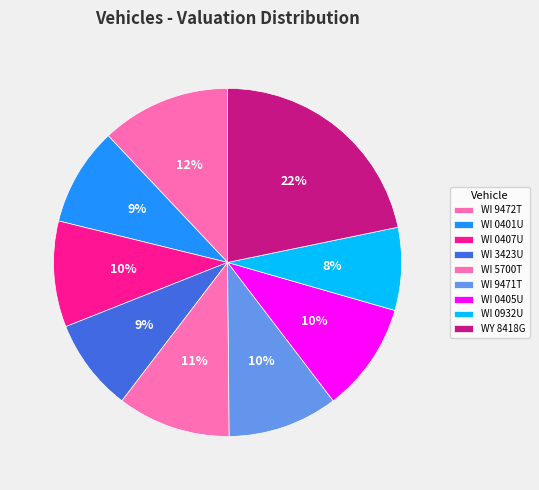

How many segments does this pie chart have?

9